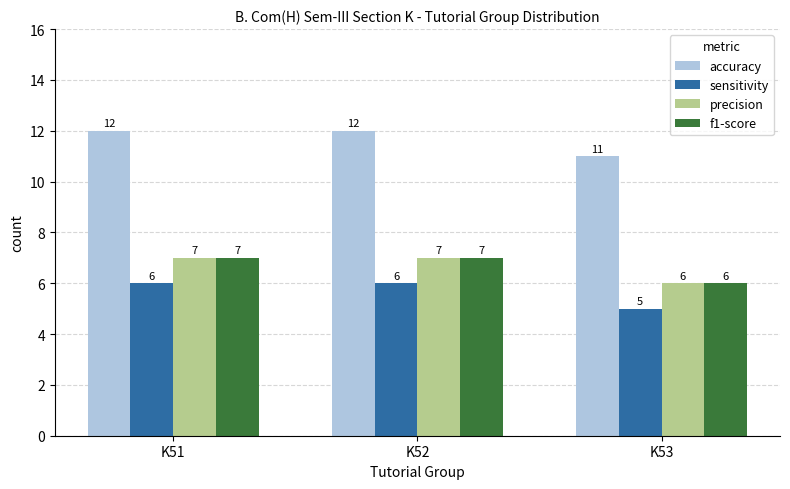

Are the bars horizontal?

No